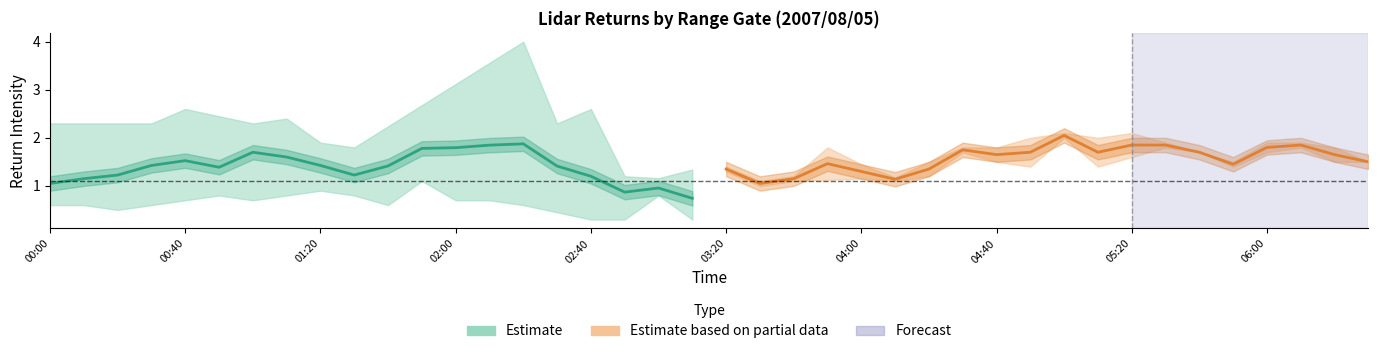

How many interior local valleys does the Estimate based on partial data series have?

5